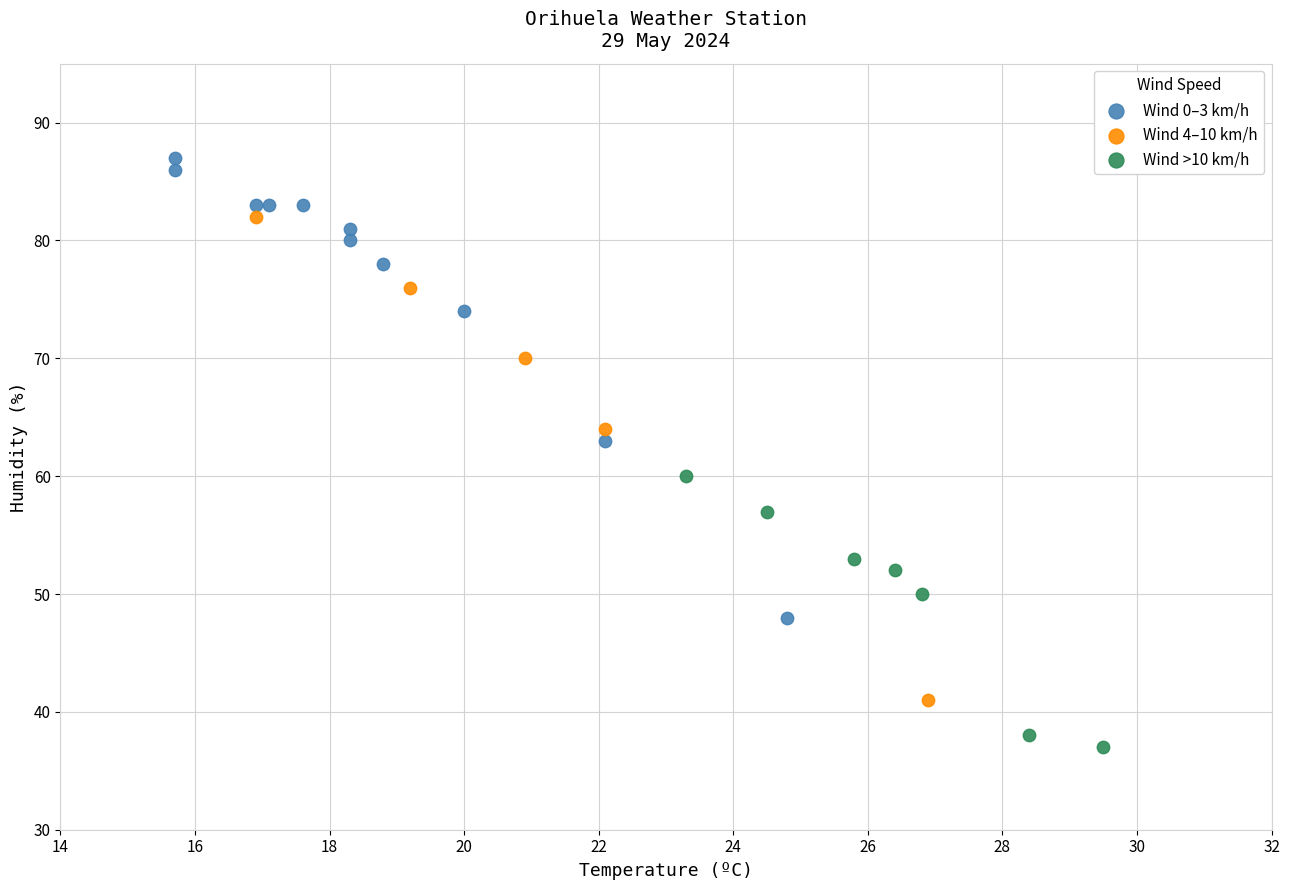

Which series contains the lowest Y value?

Wind >10 km/h